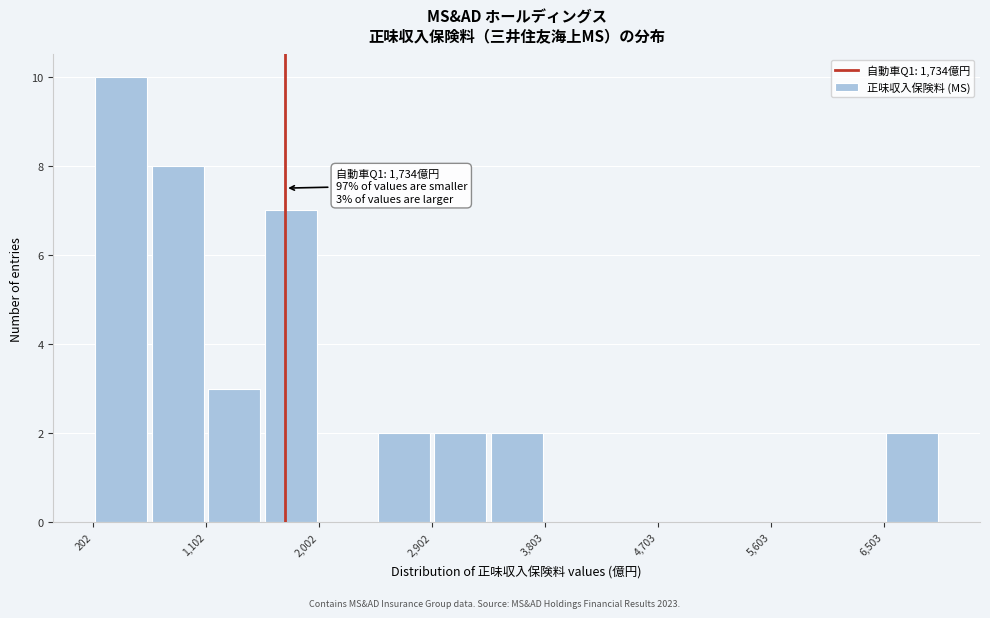

Which range on the x-axis has the tallest bar?

200 to 700